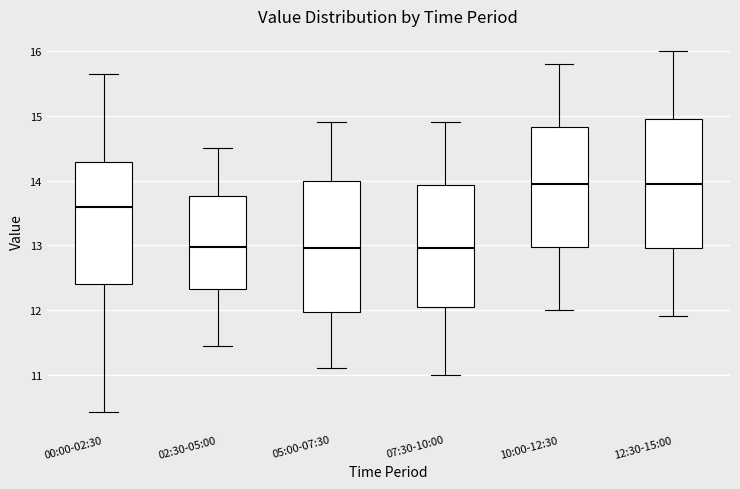

Reading left to right, transcribe this box plot: for each box, give where its median line is, the range the box spans, and where its two whiskers end, as read against the y-axis. The values are not printed on the chart, so give them approximately, as read against the axis.

00:00-02:30: median 13.6, box 12.4 to 14.3, whiskers 10.4 to 15.7
02:30-05:00: median 13.0, box 12.3 to 13.8, whiskers 11.5 to 14.5
05:00-07:30: median 13.0, box 12.0 to 14.0, whiskers 11.1 to 14.9
07:30-10:00: median 13.0, box 12.1 to 13.9, whiskers 11.0 to 14.9
10:00-12:30: median 14.0, box 13.0 to 14.8, whiskers 12.0 to 15.8
12:30-15:00: median 14.0, box 13.0 to 15.0, whiskers 11.9 to 16.0